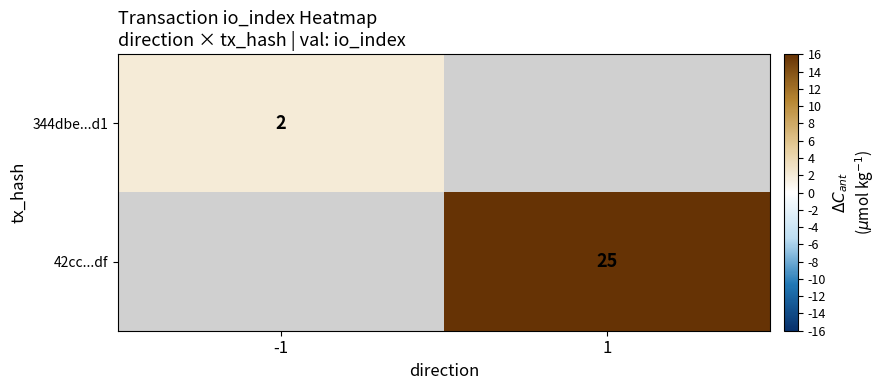

Is the value of 42cc...df at 1 greater than the value of 344dbe...d1 at -1?

Yes